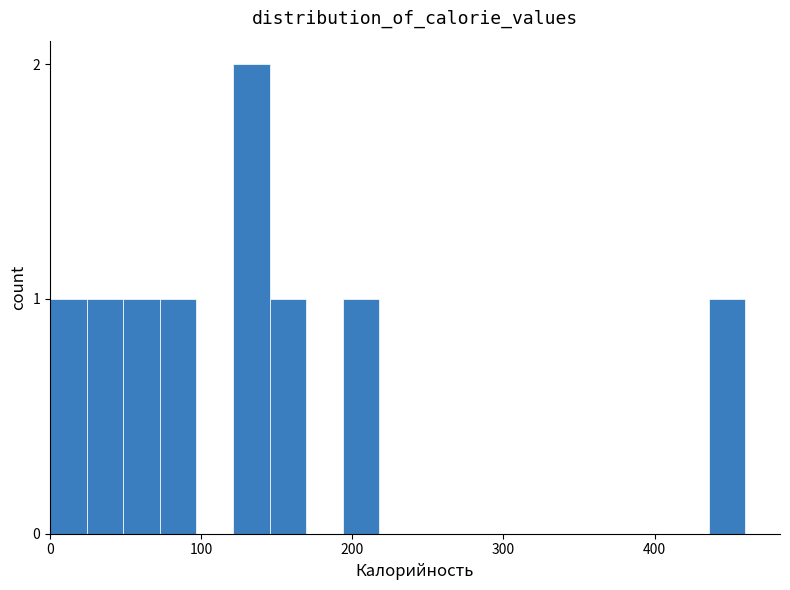

Read against the x-axis, roughly where is the centre of the tallest bar?

130